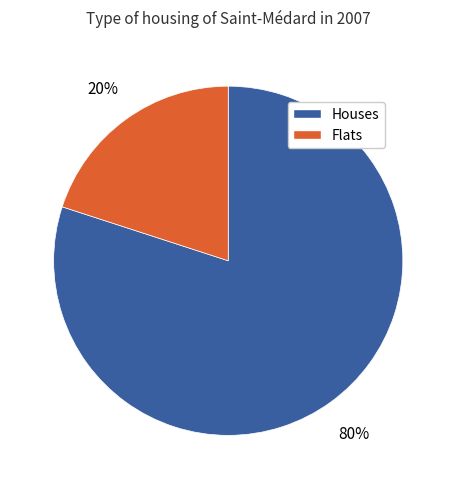

The Flats slice represents 20% of the pie. True or false?

True